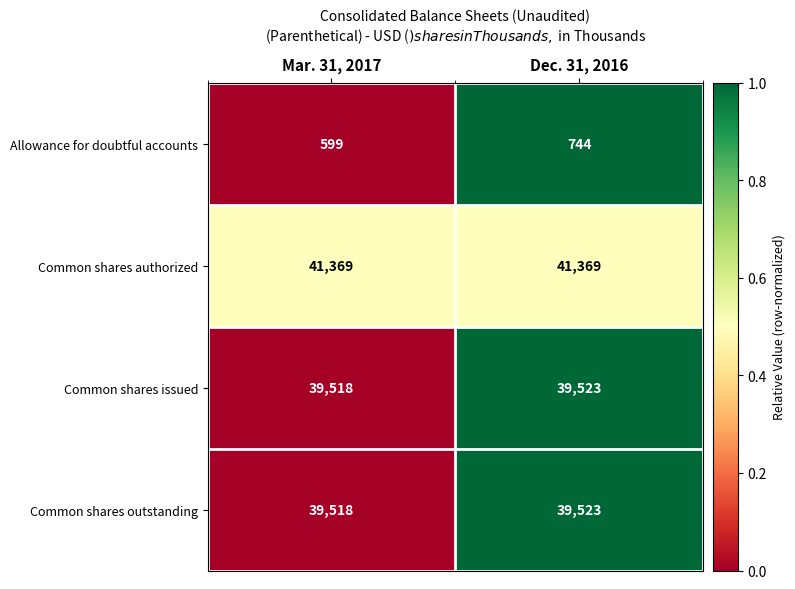

Reading right to left, list all the values displayed in this chart.

Allowance for doubtful accounts: Dec. 31, 2016=744	Mar. 31, 2017=599
Common shares authorized: Dec. 31, 2016=41369	Mar. 31, 2017=41369
Common shares issued: Dec. 31, 2016=39523	Mar. 31, 2017=39518
Common shares outstanding: Dec. 31, 2016=39523	Mar. 31, 2017=39518